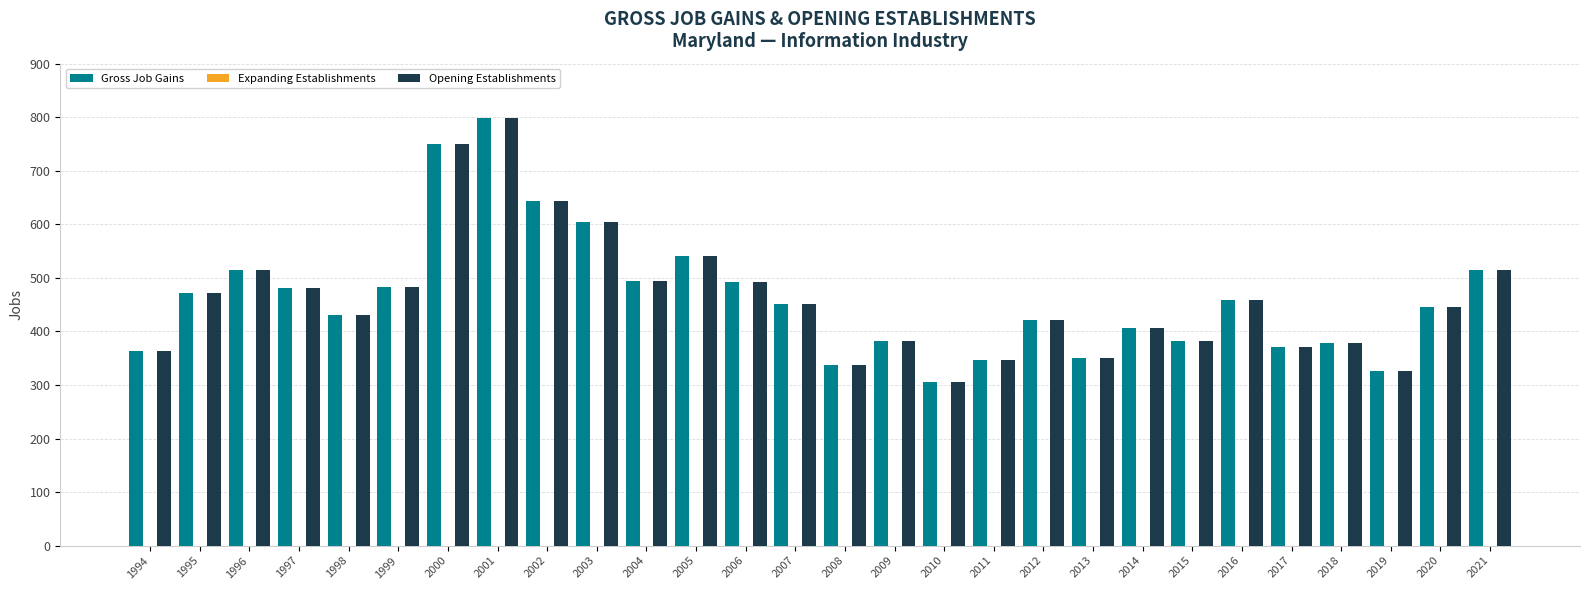

At which label is Gross Job Gains closest to 552?

2005